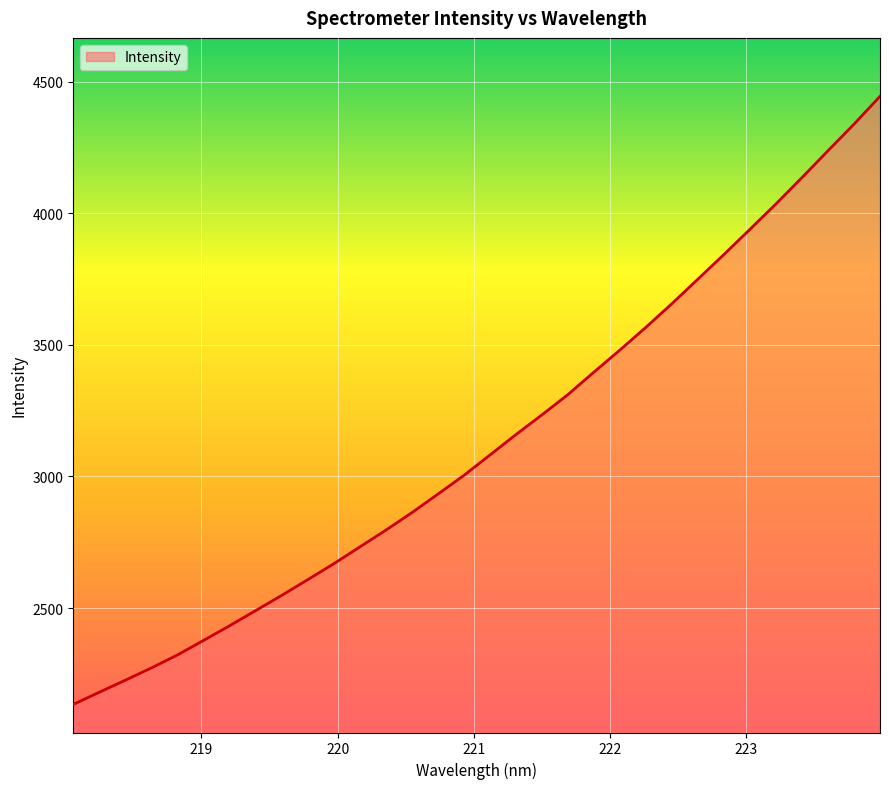

Count the number of data series in this chart.

1